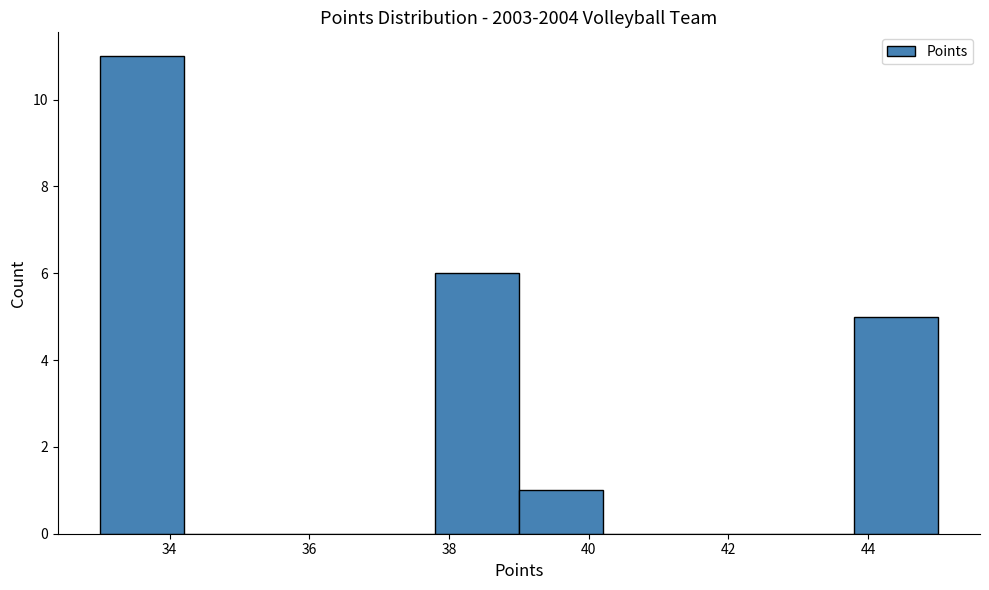

Reading left to right, transcribe this chart: for each bar, give the range it covers on the x-axis and its height. The values are not printed on the chart, so give them approximately, as read against the axis.

33.0 to 34.2: 11
34.2 to 35.4: 0
35.4 to 36.6: 0
36.6 to 37.8: 0
37.8 to 39.0: 6
39.0 to 40.2: 1
40.2 to 41.4: 0
41.4 to 42.6: 0
42.6 to 43.8: 0
43.8 to 45.0: 5